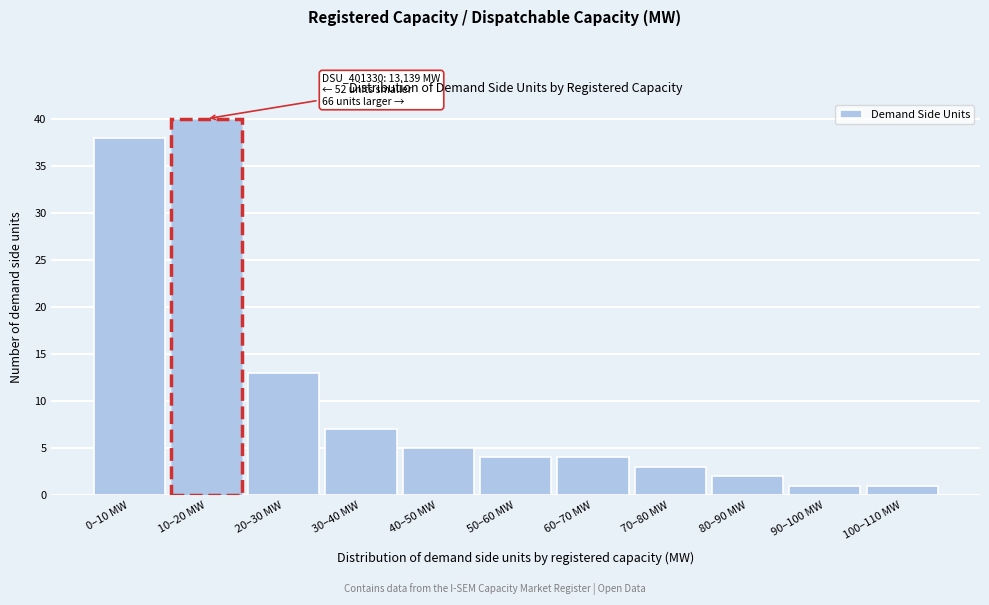

Reading left to right, transcribe all the data shown in this chart.

38	40	13	7	5	4	4	3	2	1	1